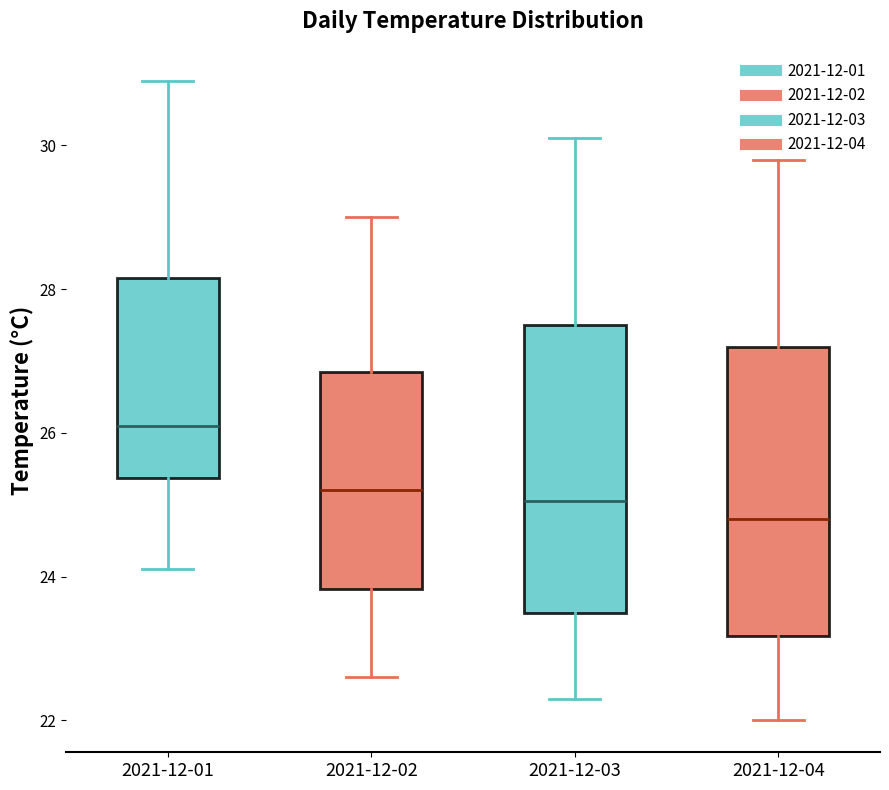

Reading left to right, transcribe this box plot: for each box, give where its median line is, the range the box spans, and where its two whiskers end, as read against the y-axis. The values are not printed on the chart, so give them approximately, as read against the axis.

2021-12-01: median 26.2, box 25.4 to 28.2, whiskers 24.2 to 31.0
2021-12-02: median 25.2, box 23.8 to 26.8, whiskers 22.6 to 29.0
2021-12-03: median 25.0, box 23.6 to 27.6, whiskers 22.4 to 30.2
2021-12-04: median 24.8, box 23.2 to 27.2, whiskers 22.0 to 29.8